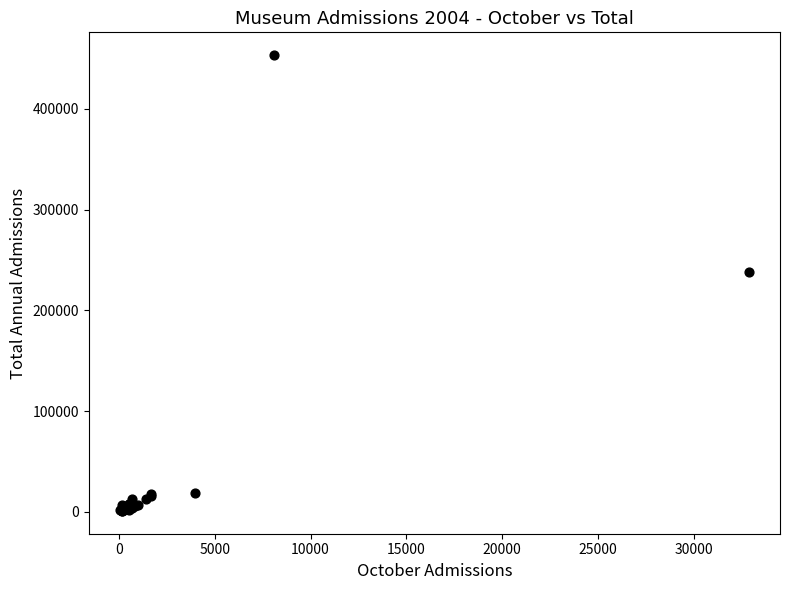

What Y value in the scatter plot is closest to 227069?

237896